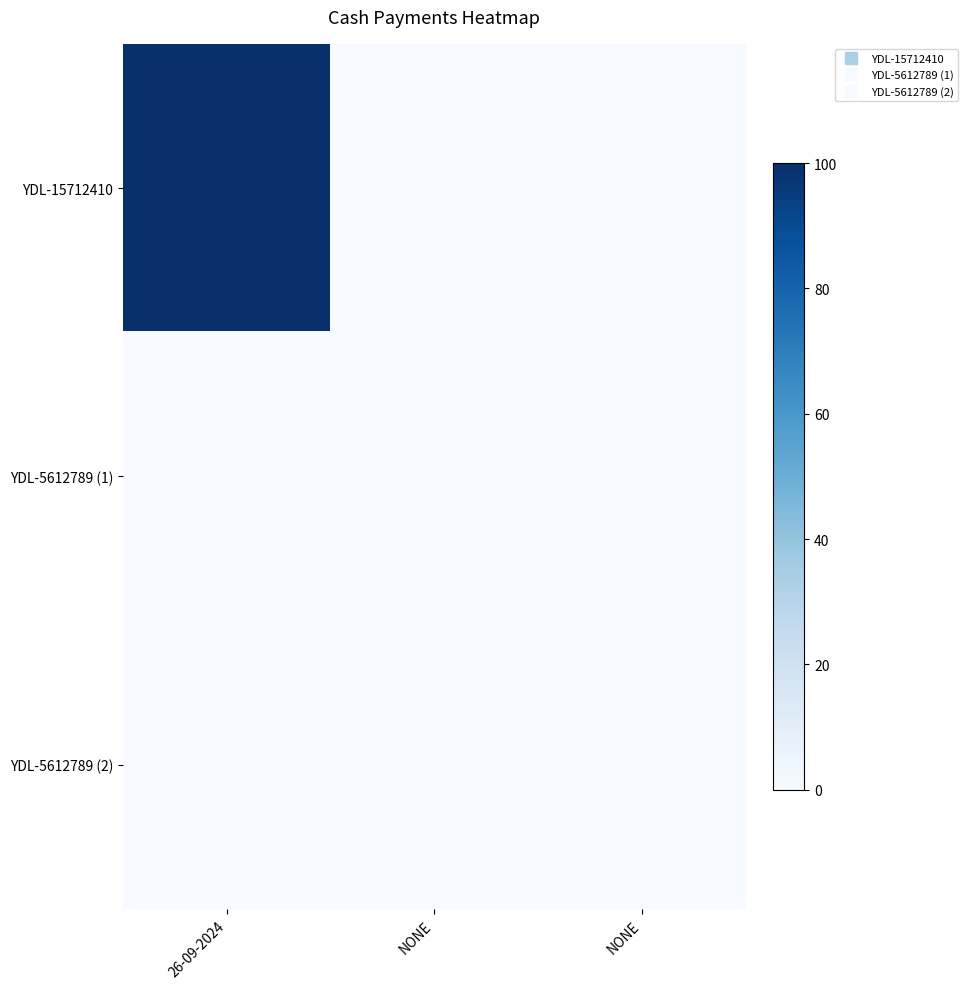

Which series has the widest spread of values?

YDL-15712410